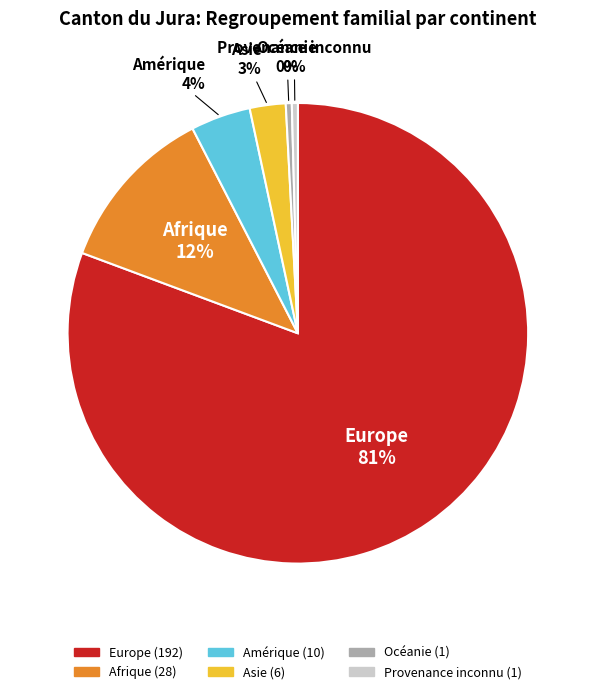

Combined, do Afrique and Océanie account for over 50%?

No